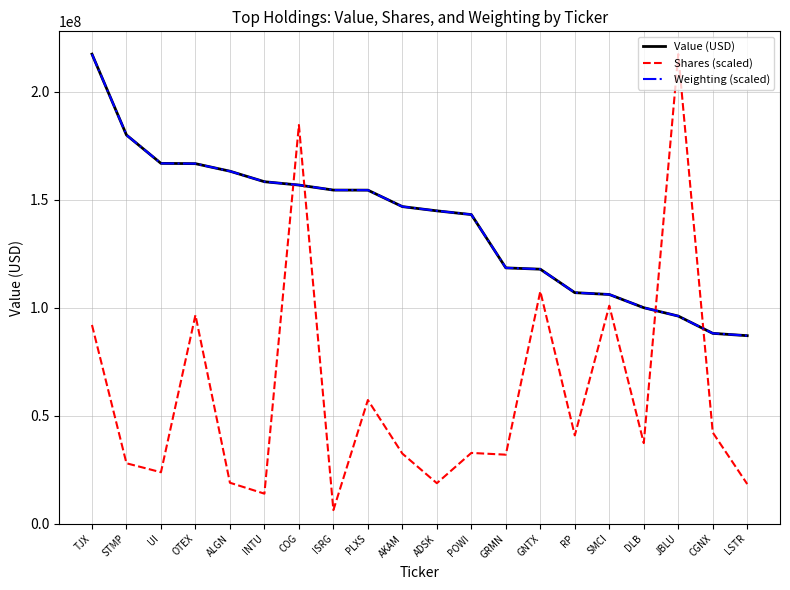

How many values in the Value (USD) series are below 146834000?

10